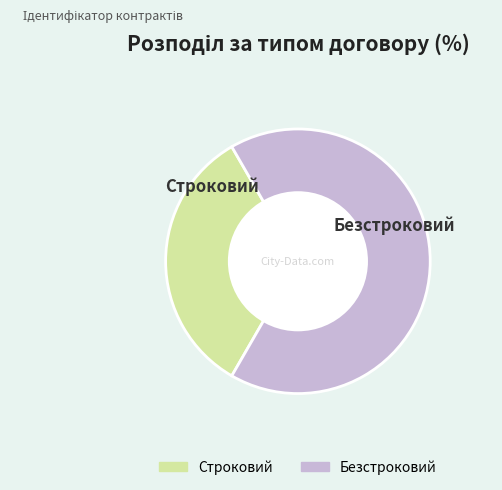

Rank the categories by value from lowest to highest.

Строковий, Безстроковий